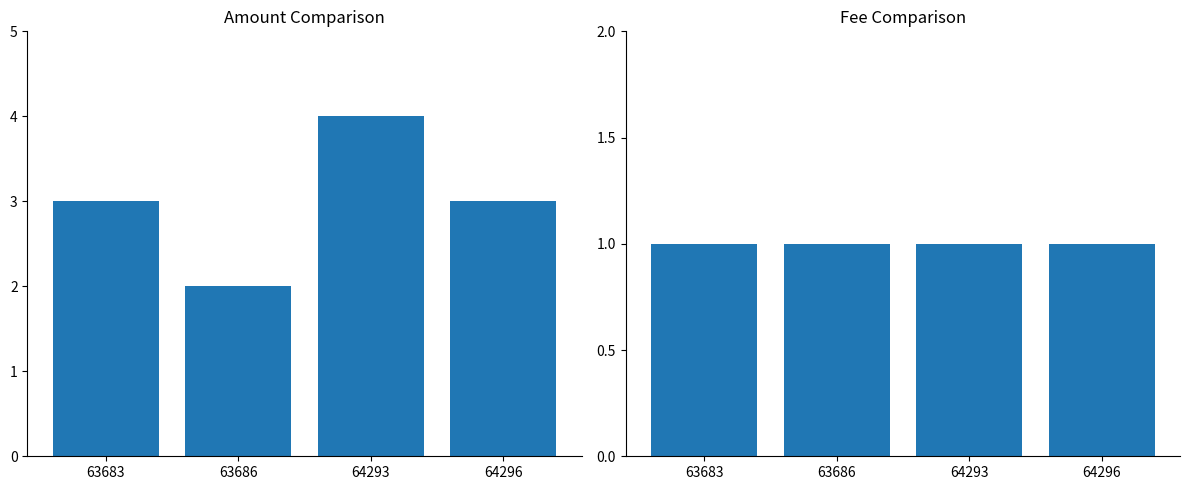

Between 63683 and 63686, which series saw the biggest shift?

Amount